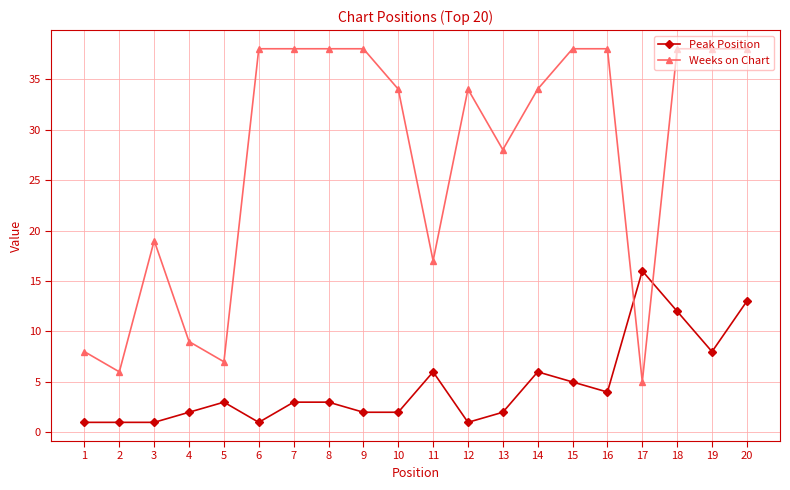

Which series has the largest total across all categories?

Weeks on Chart